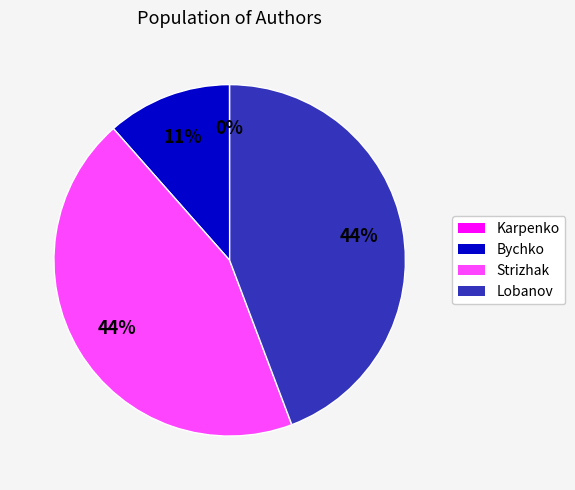

The Bychko slice represents 2% of the pie. True or false?

False